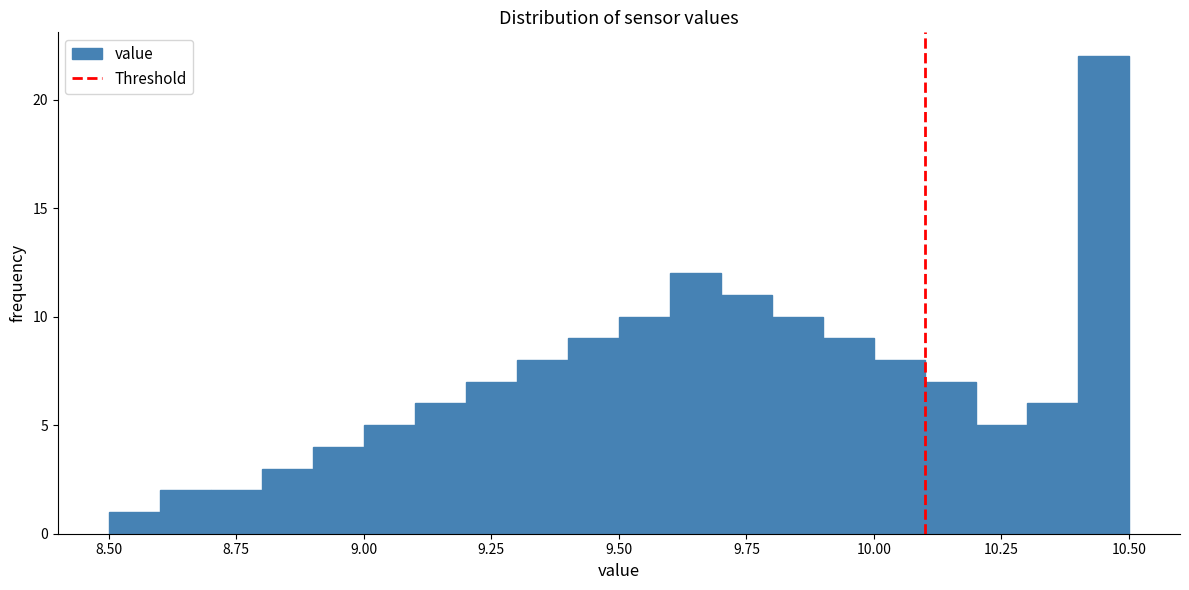

Around what value on the x-axis is the tallest bar? Give the approximate position of its centre, as read against the axis.

10.45